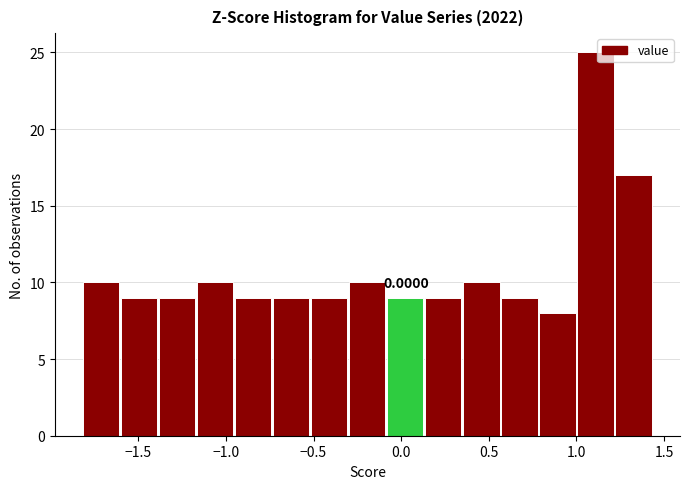

Over which range of the x-axis is the bar tallest?

1.00 to 1.20